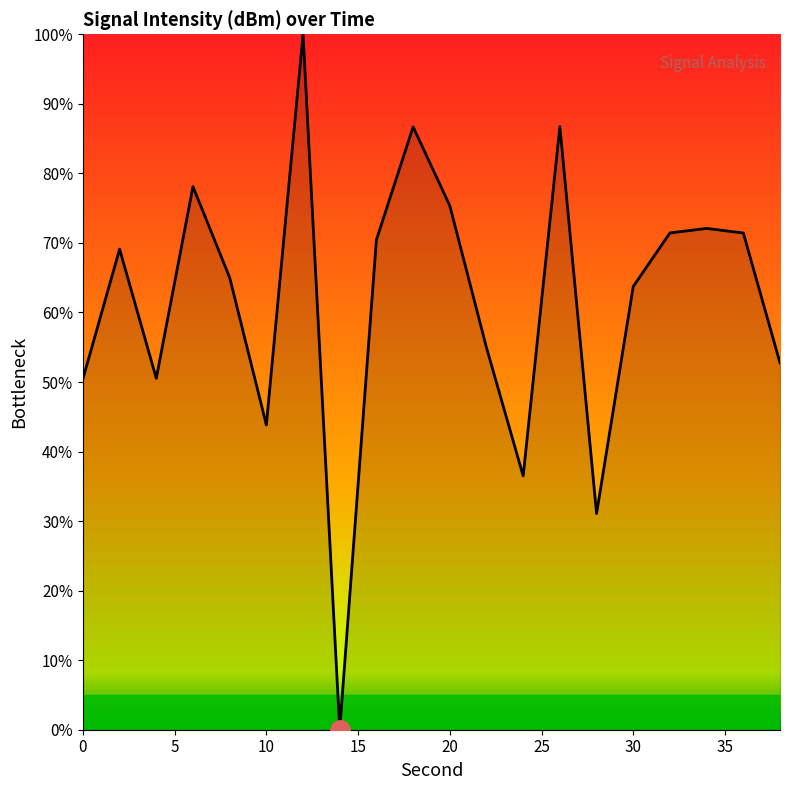

What is the difference between the maximum and minimum values?

100.0